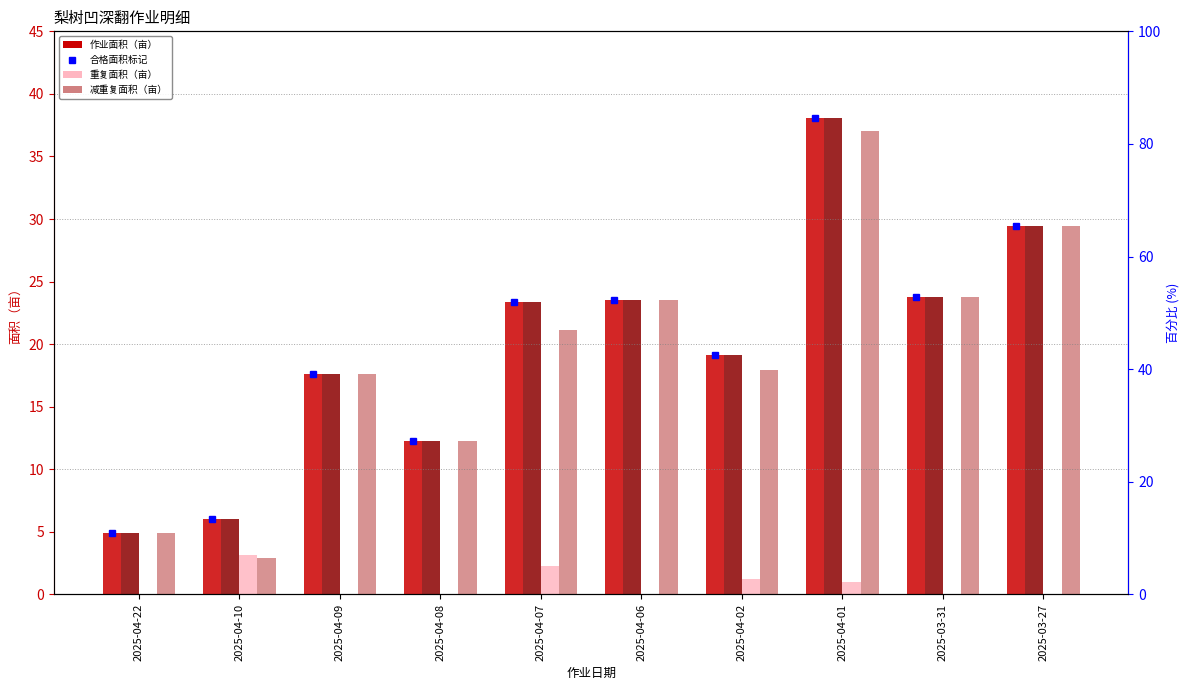

What is the sum of the 重复面积（亩） values at 2025-04-08 and 2025-04-07?

2.3